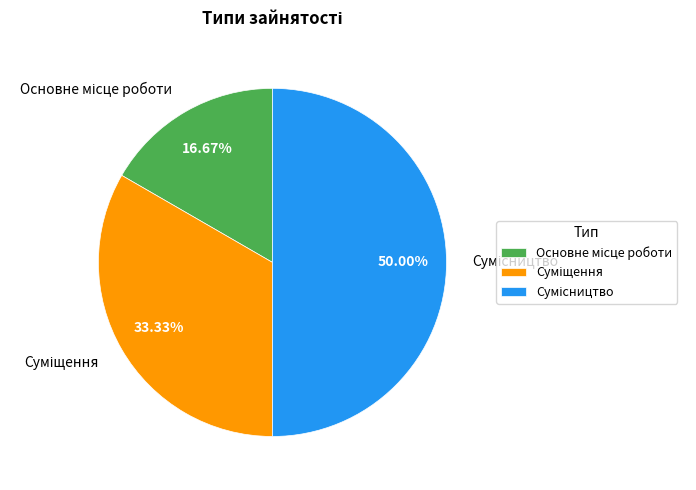

Is Сумісництво the majority of the pie?

No